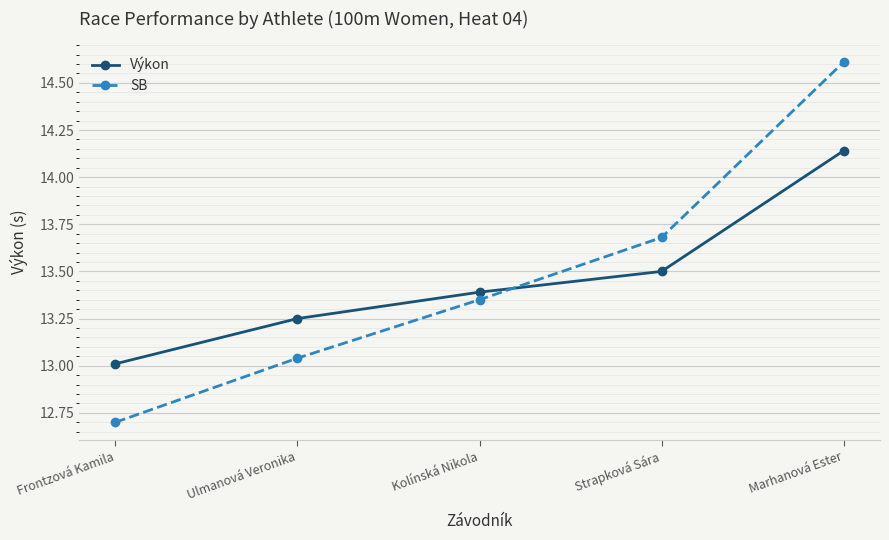

What is the greatest value displayed?

14.6